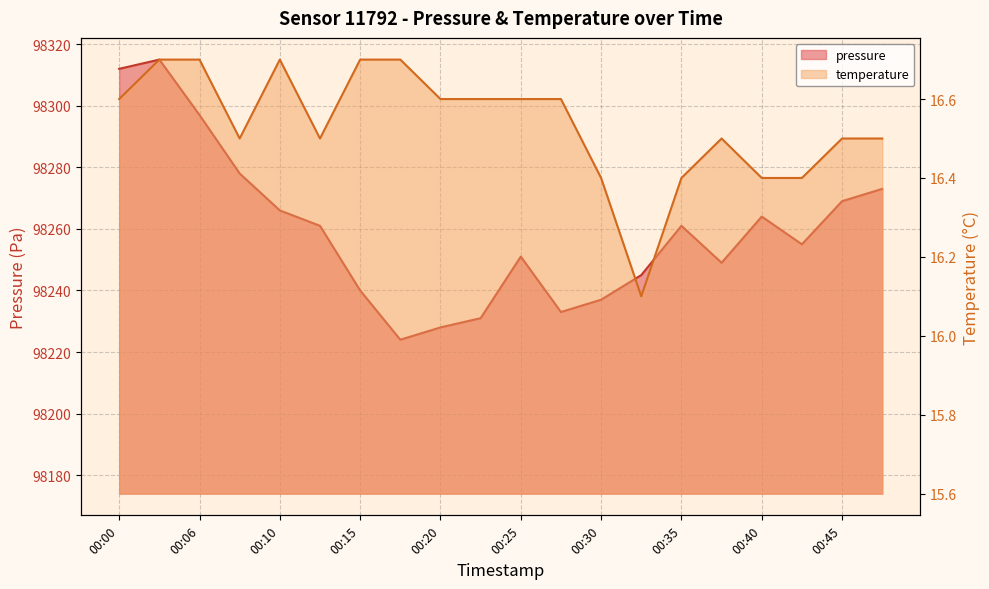

The value of pressure at 00:20 is 98228.0. True or false?

True